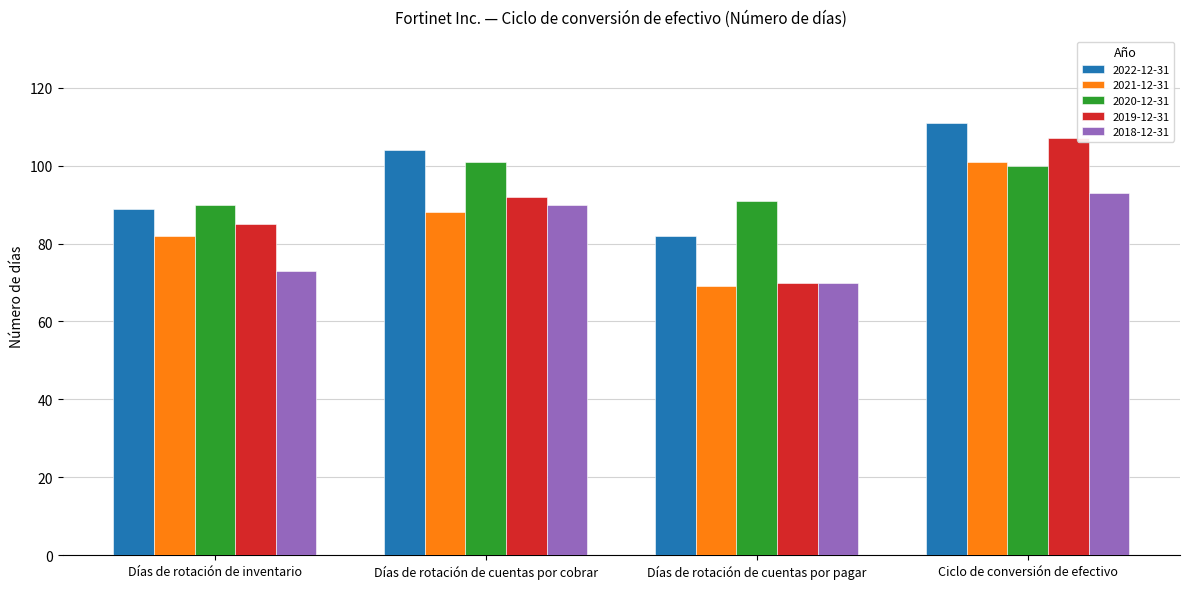

List the labels in order of 2022-12-31 value, largest first.

Ciclo de conversión de efectivo, Días de rotación de cuentas por cobrar, Días de rotación de inventario, Días de rotación de cuentas por pagar